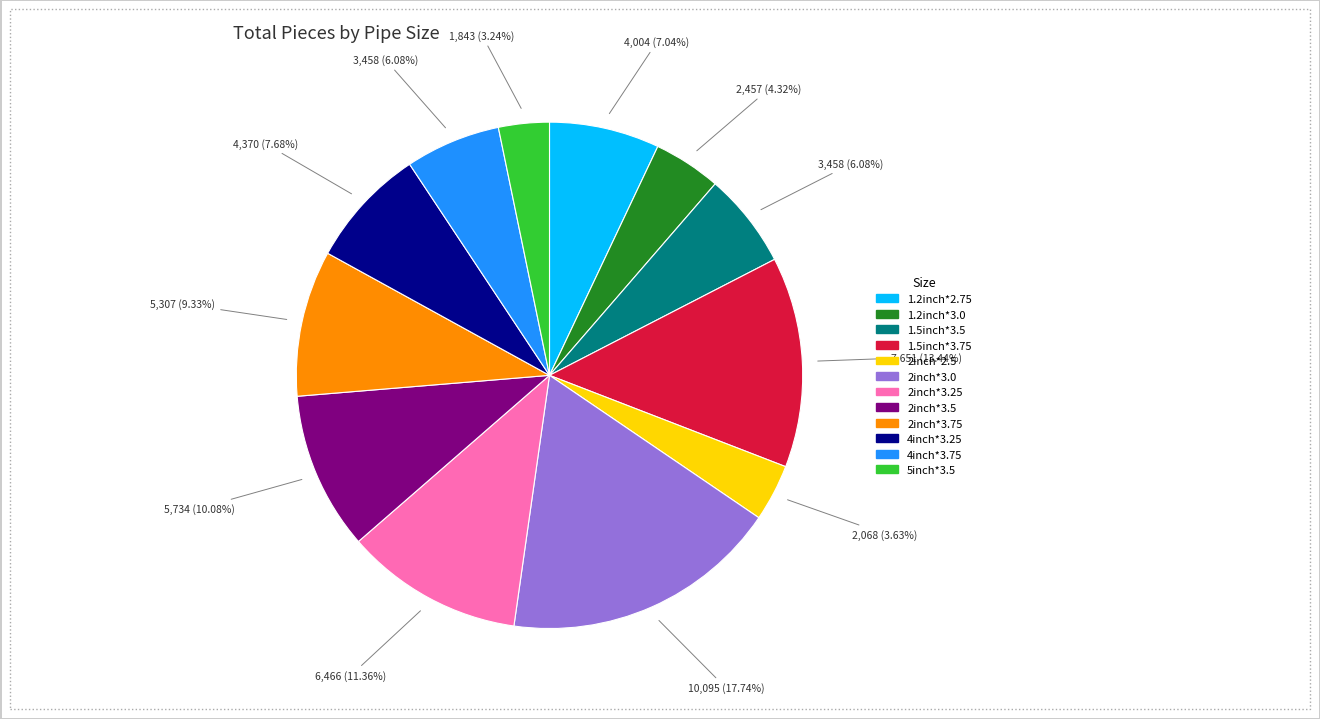

What percentage is the 4inch*3.75 slice, to the nearest percent?

6%